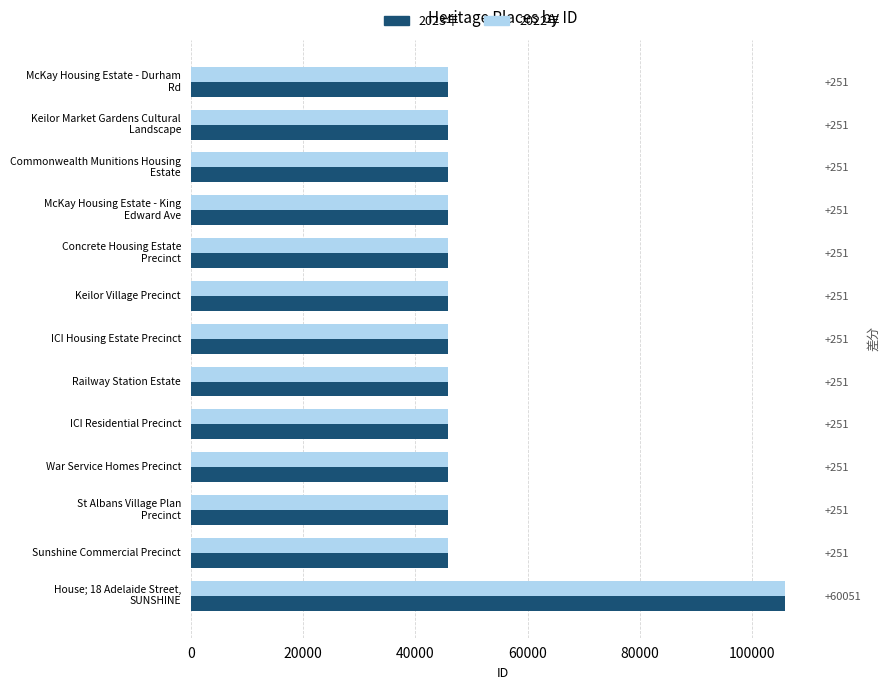

What is the smallest value displayed?

45831